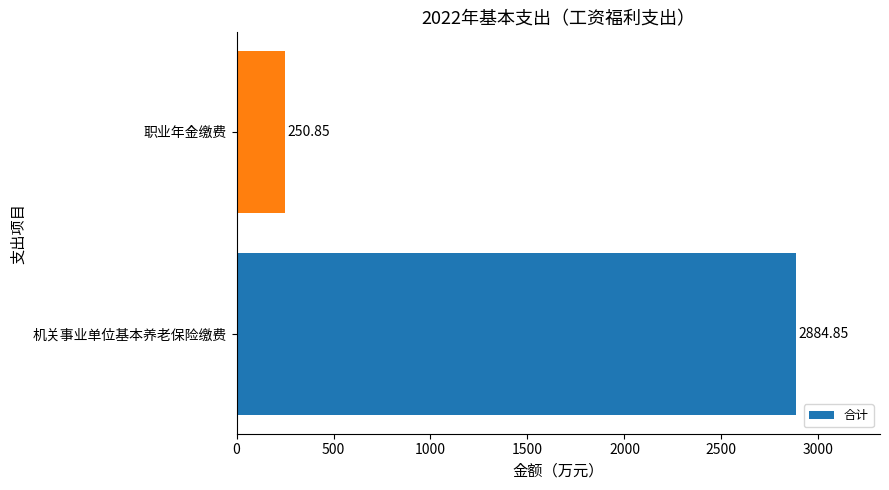

Between 机关事业单位基本养老保险缴费 and 职业年金缴费, which is larger?

机关事业单位基本养老保险缴费